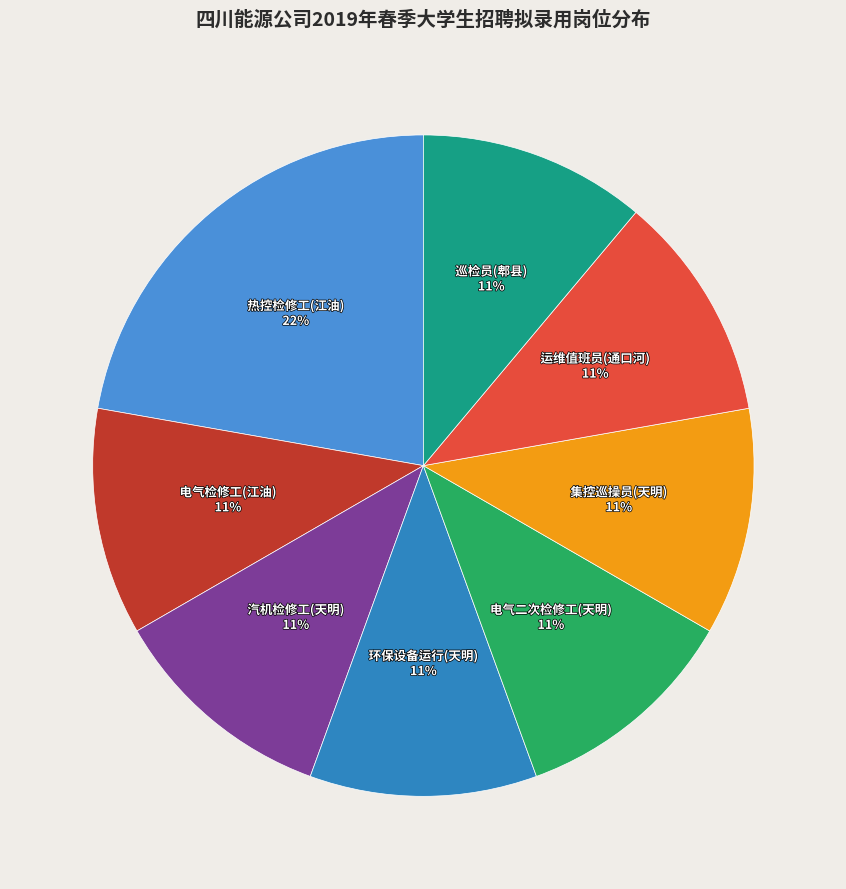

How many slices are in this pie chart?

8